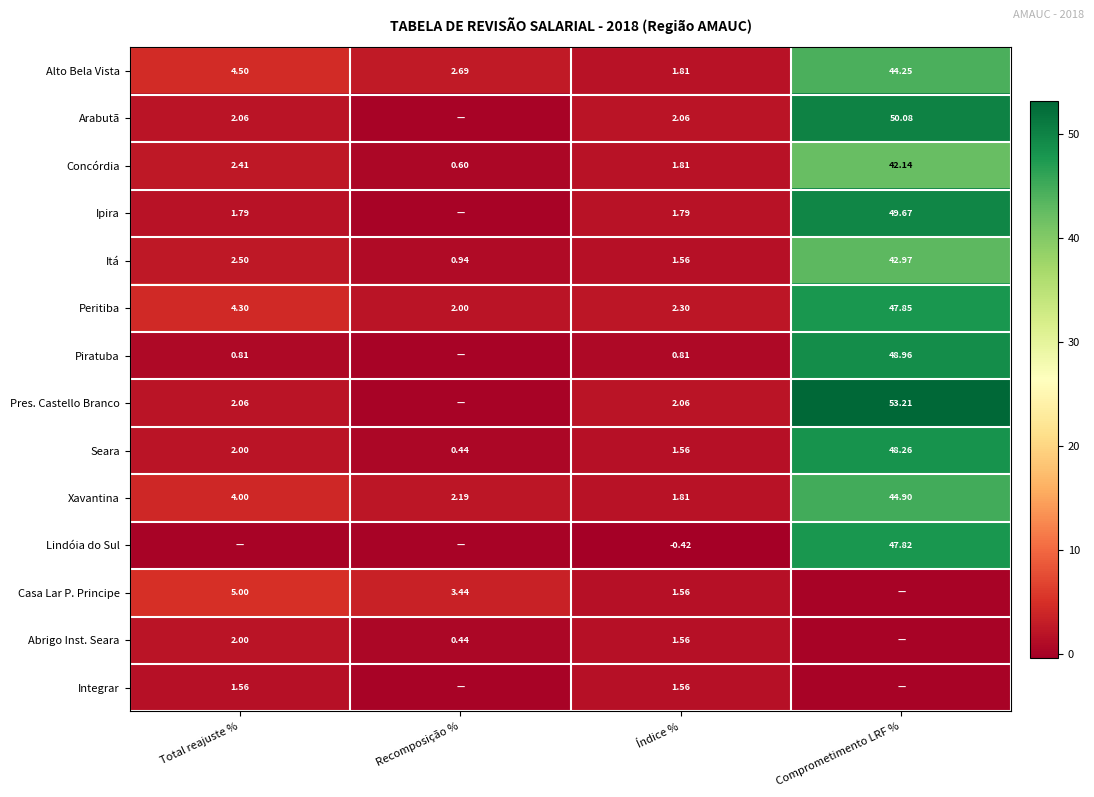

The Concórdia series shows 0.6 at Recomposição %. True or false?

True